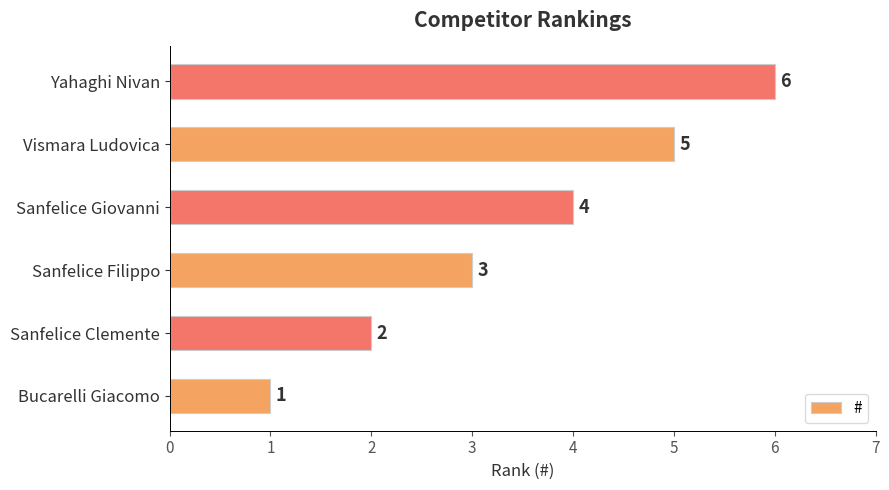

At which label is the value closest to 3?

Sanfelice Filippo